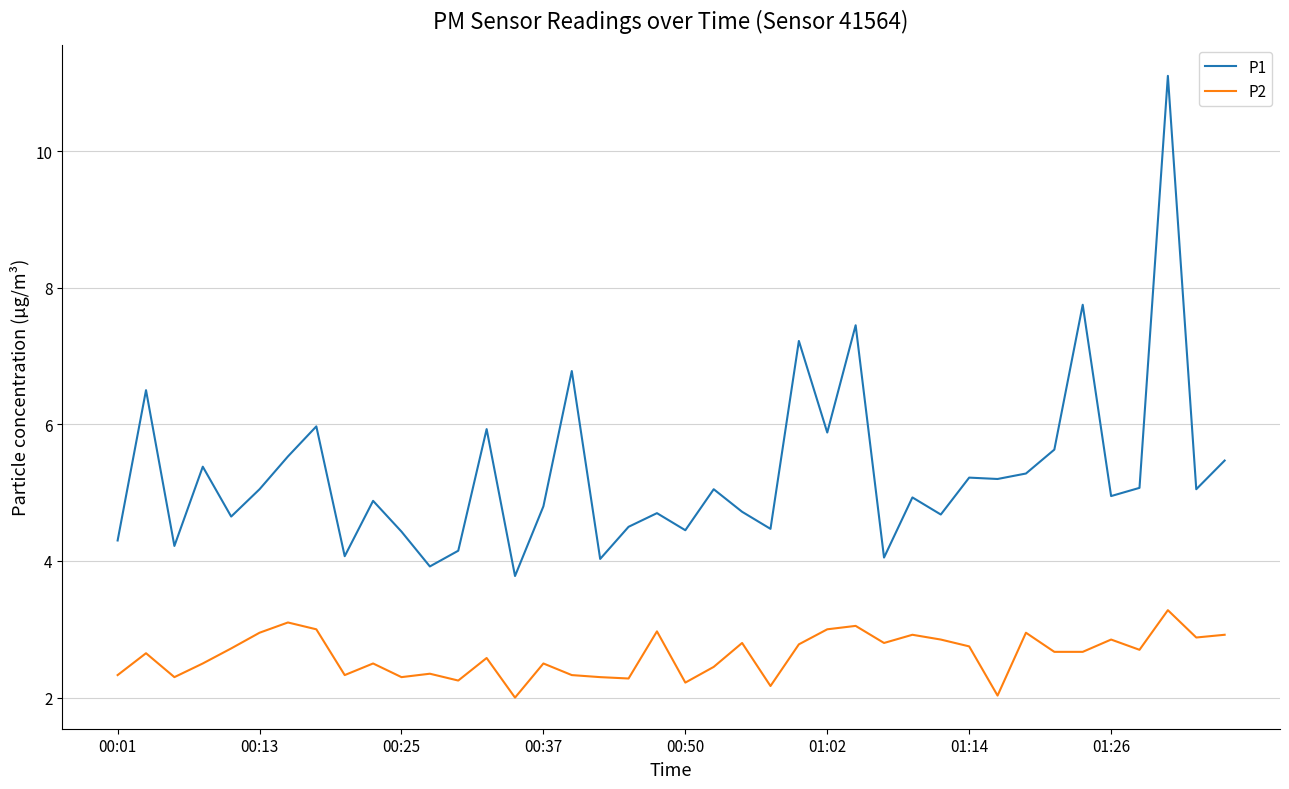

How many series are shown in this chart?

2